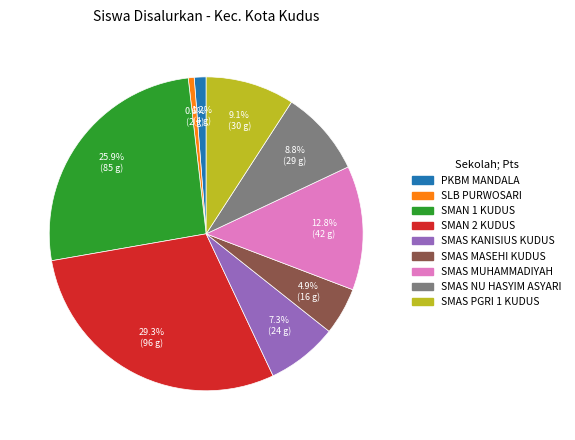

How many segments does this pie chart have?

9